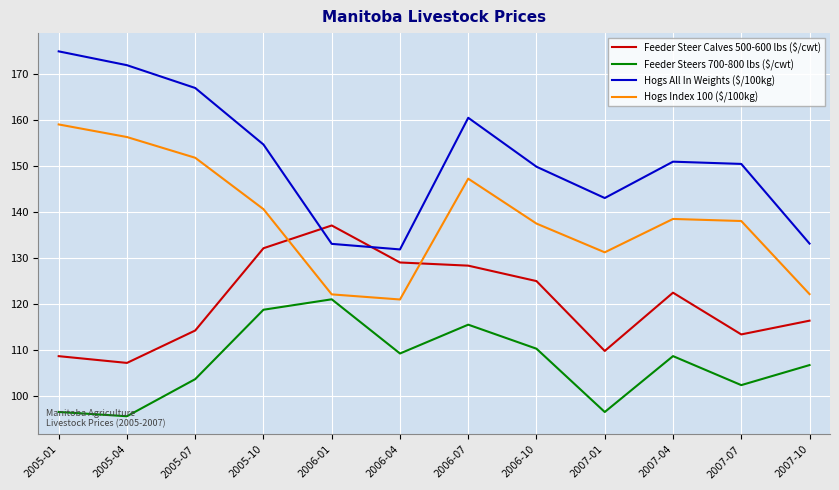

At how many categories does at least one series exceed 97?

12